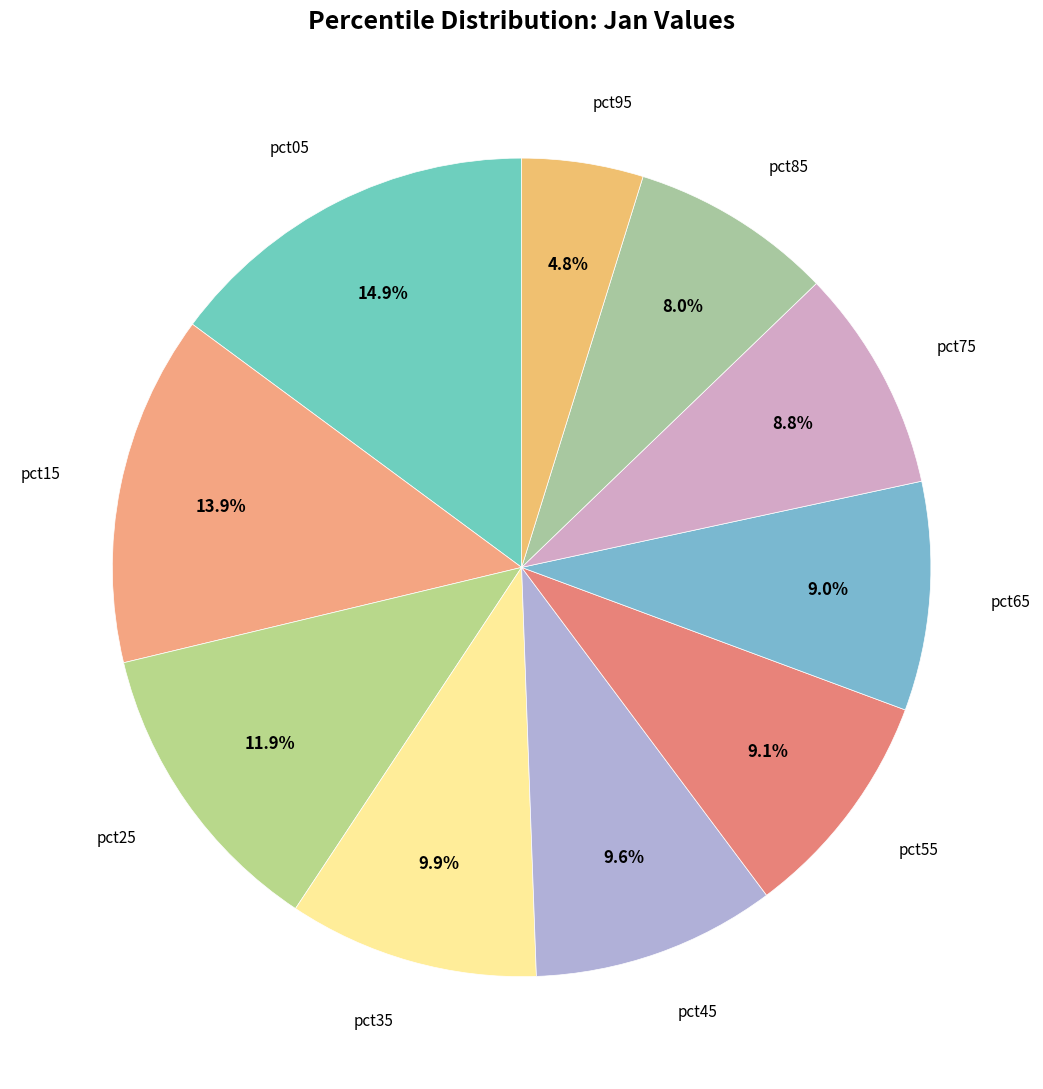

How many slices are in this pie chart?

10